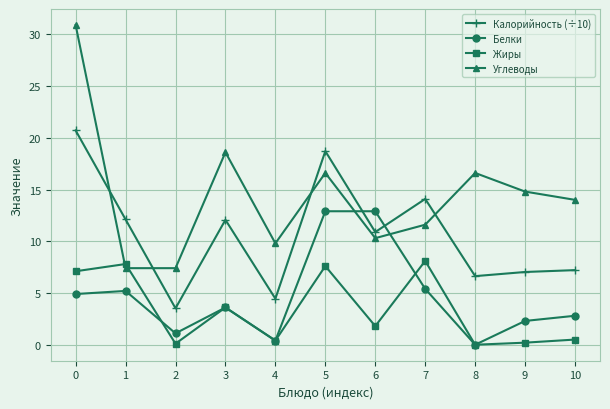

The value of Белки at 3 is 4.8. True or false?

False